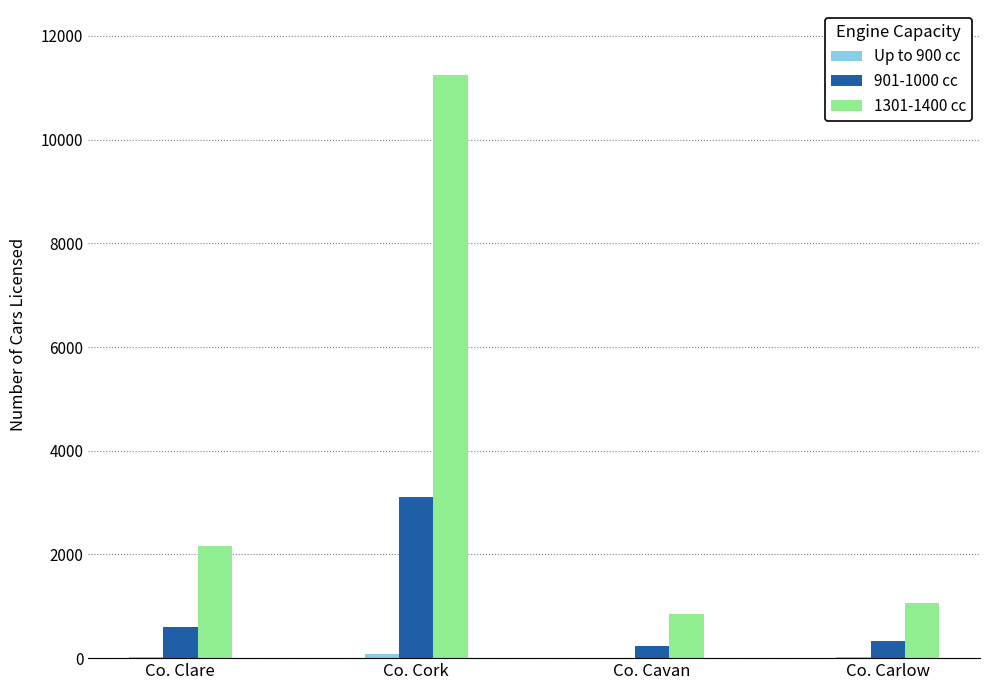

At which category is the sum across all series the highest?

Co. Cork